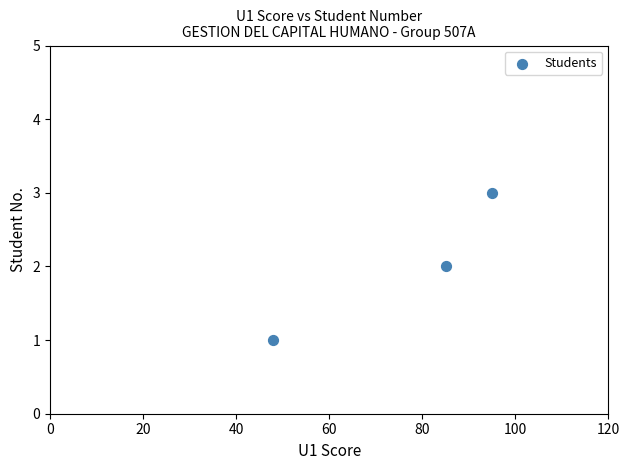

What is the range of X values (max minus min)?

47